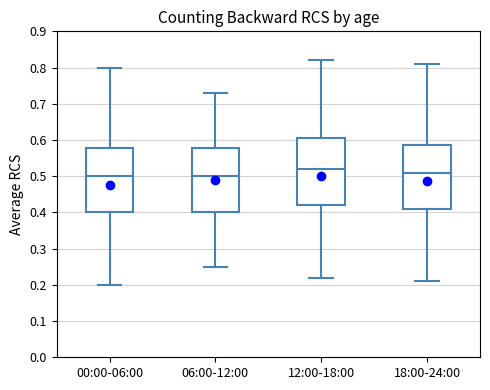

Reading left to right, read every box against the y-axis: the position of its median line, the range the box covers, and the ends of its whiskers. The values are not printed on the chart, so give them approximately, as read against the axis.

00:00-06:00: median 0.50, box 0.40 to 0.58, whiskers 0.20 to 0.80
06:00-12:00: median 0.50, box 0.40 to 0.58, whiskers 0.25 to 0.73
12:00-18:00: median 0.52, box 0.42 to 0.61, whiskers 0.22 to 0.82
18:00-24:00: median 0.51, box 0.41 to 0.59, whiskers 0.21 to 0.81